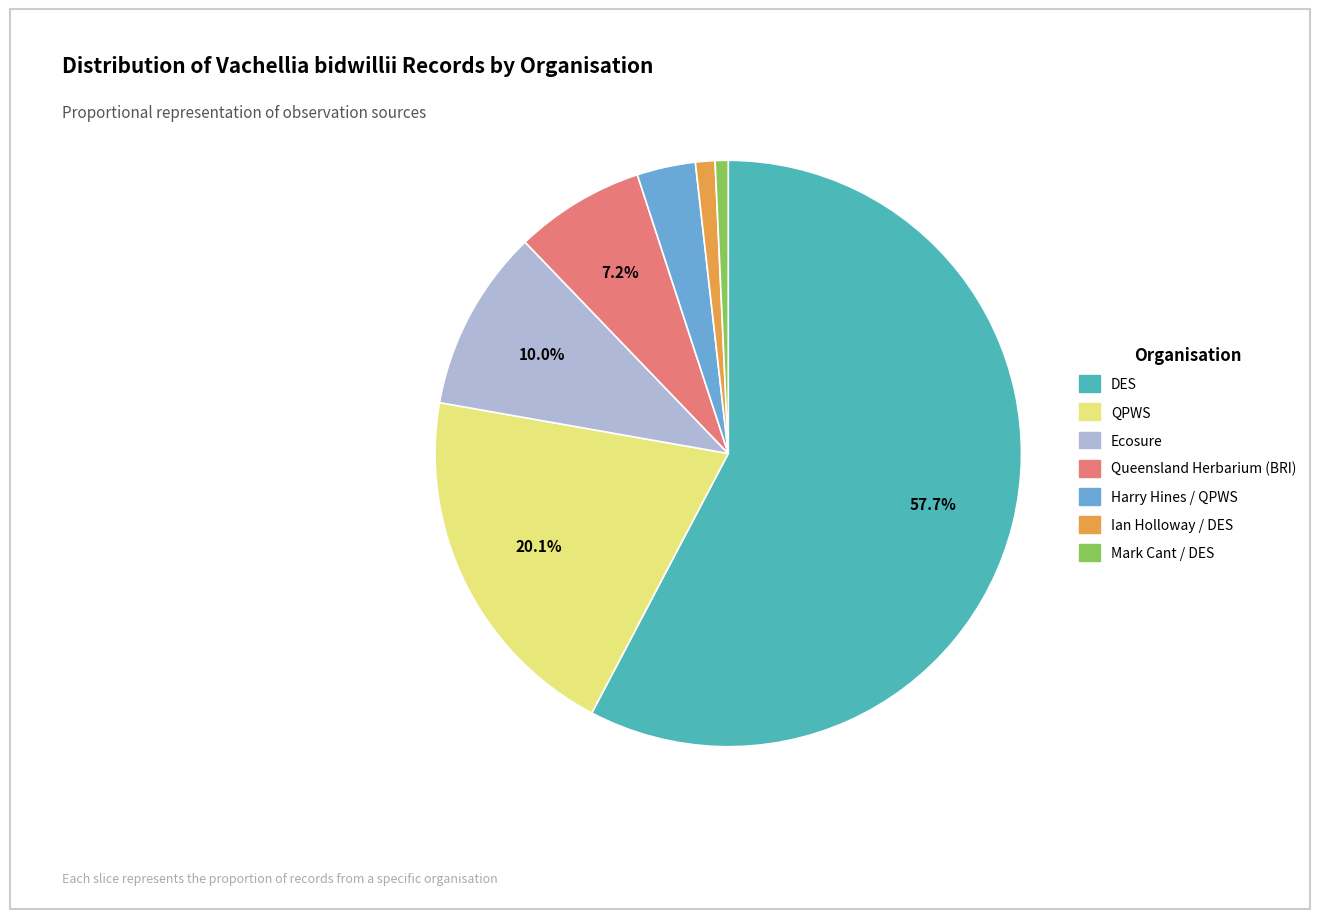

How many segments does this pie chart have?

7